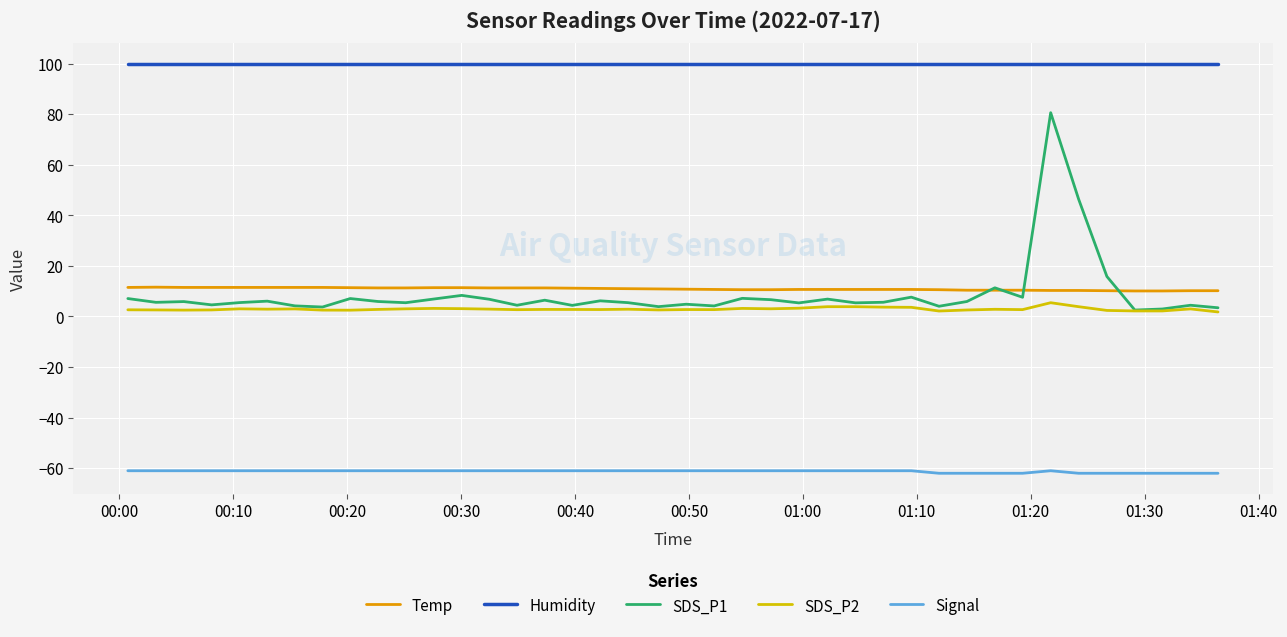

What is the minimum value shown in the chart?

-62.0